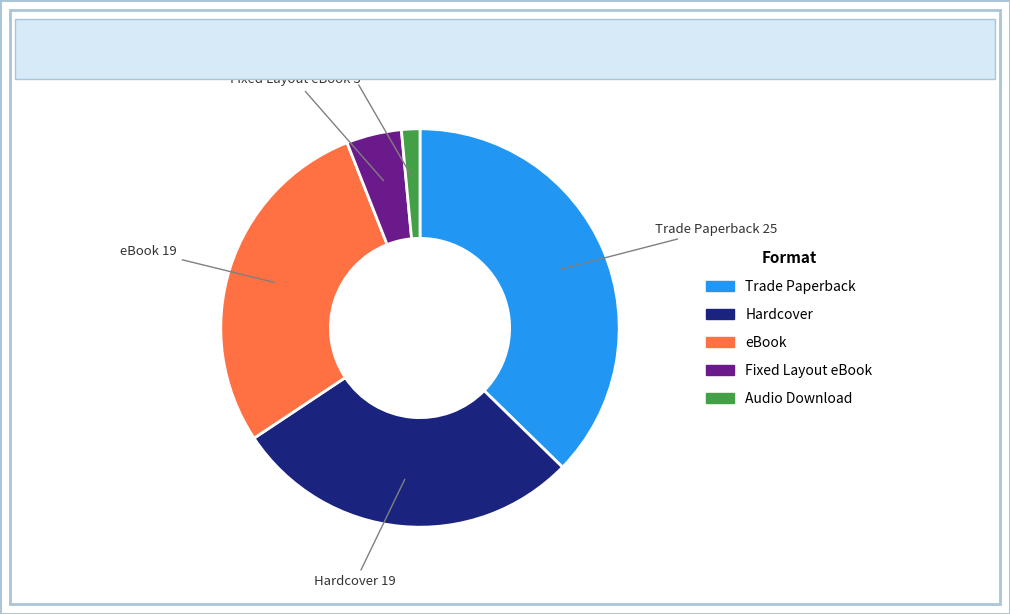

Do Audio Download and eBook together represent more than half of the pie?

No